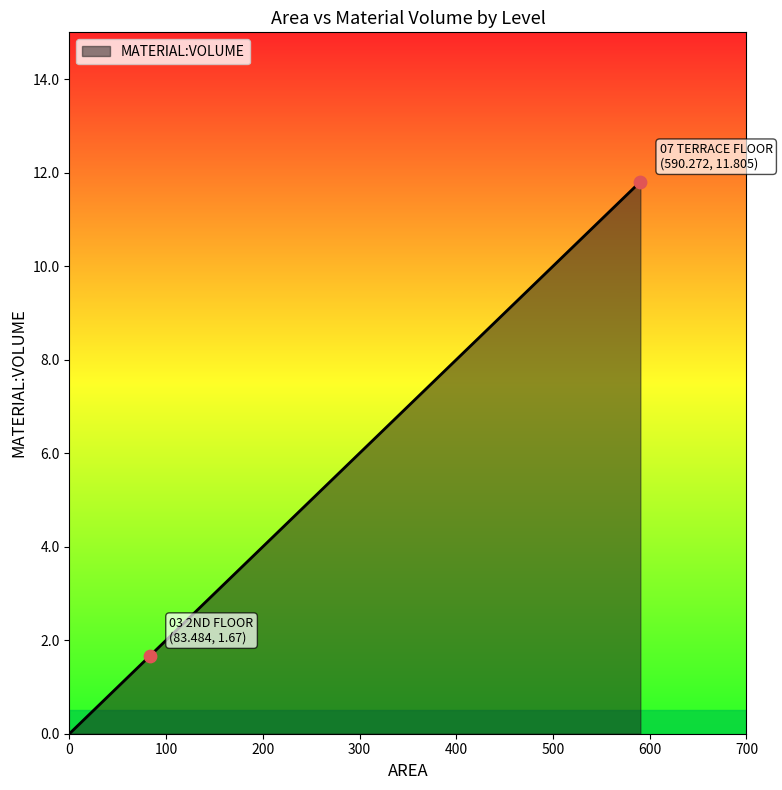

What is the sum of all values?

13.5